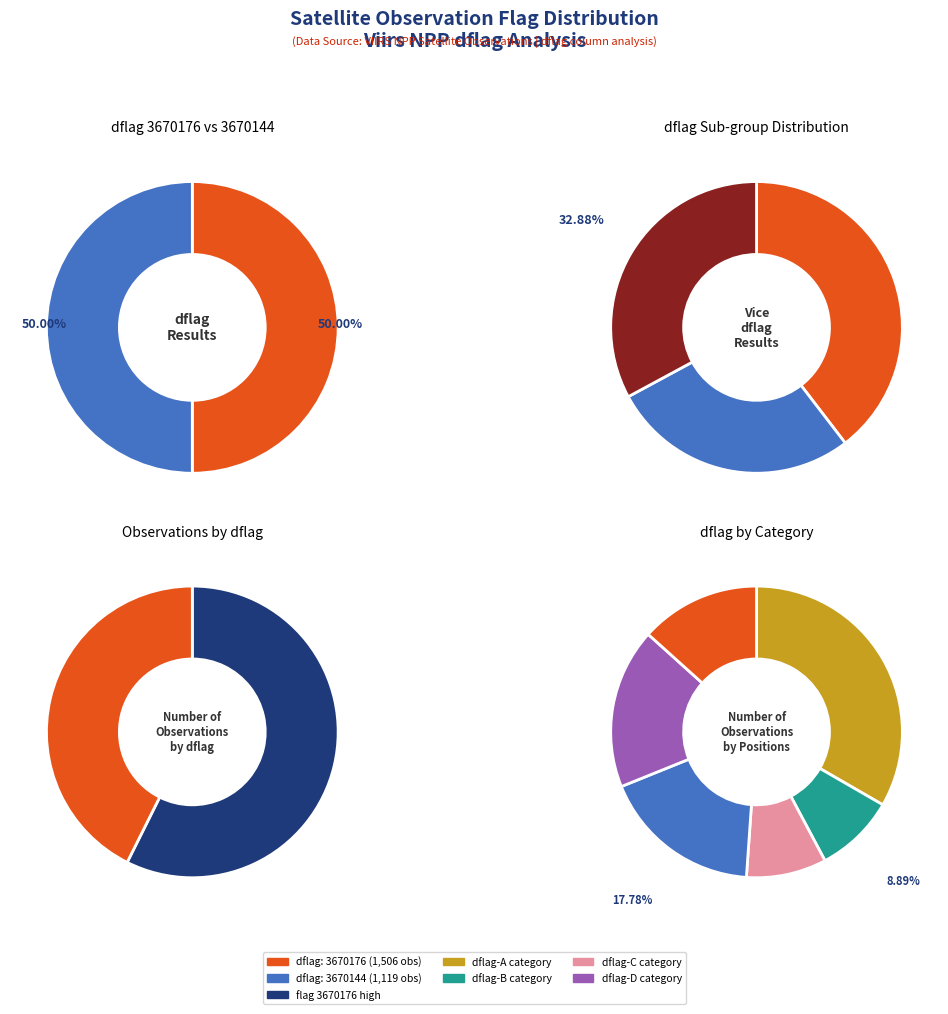

Rank the categories by value from lowest to highest.

3670144, 3670176